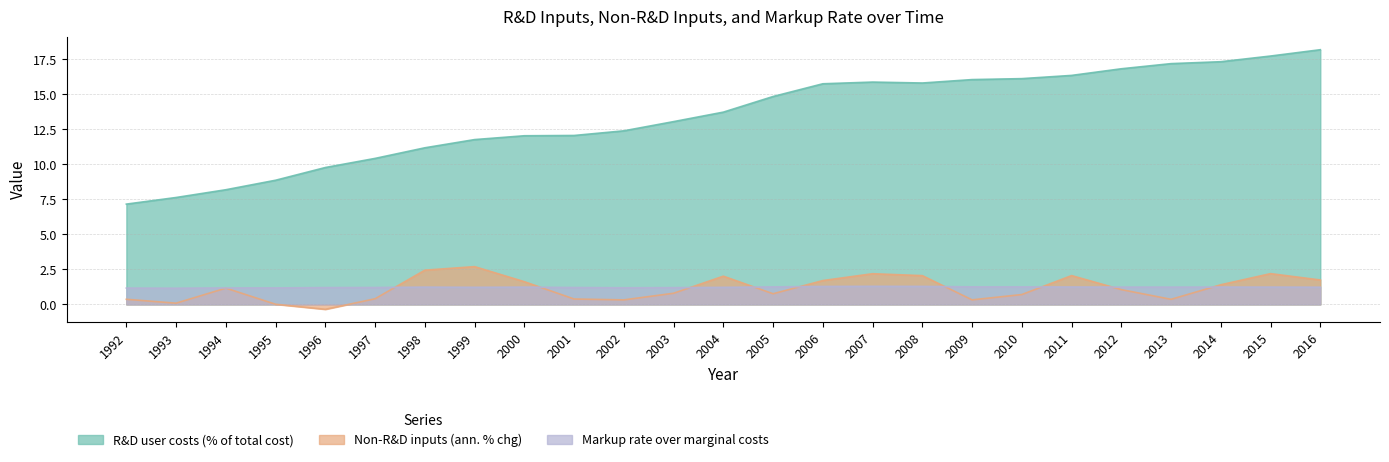

Which has a higher value, 2012 or 2009?

2012